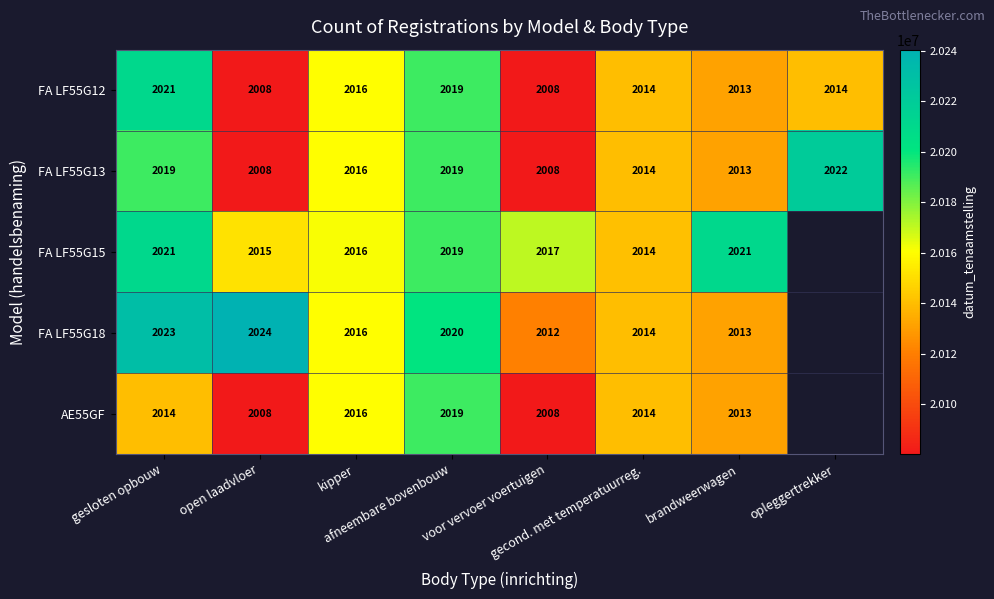

The FA LF55G12 series shows 11243288.1 at gesloten opbouw. True or false?

False